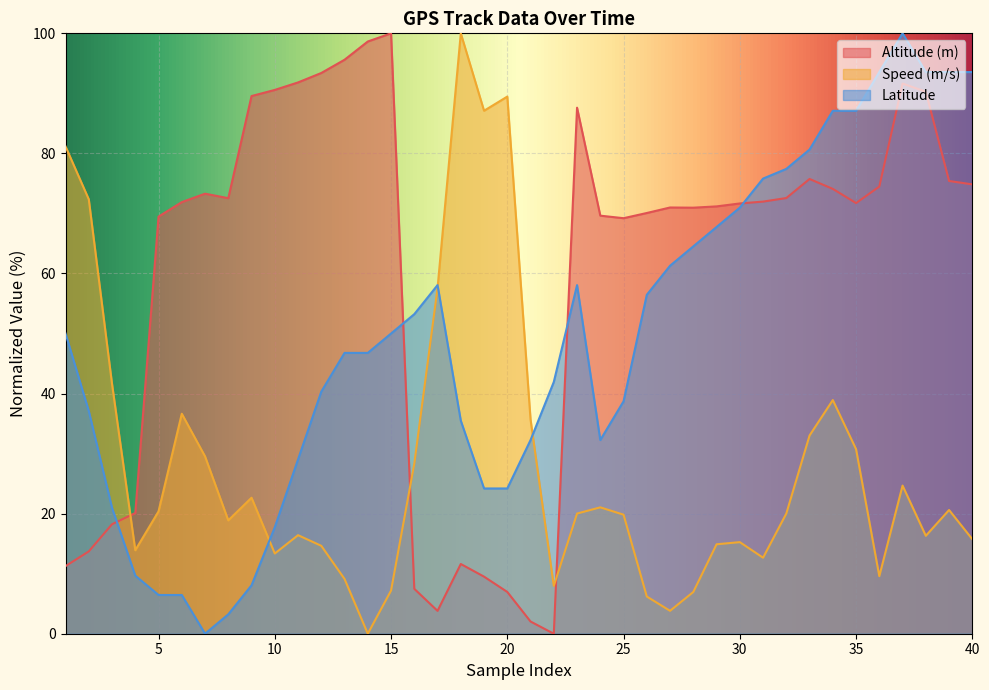

Rank the series by their maximum value, from lowest to highest.

Altitude (m), Speed (m/s), Latitude